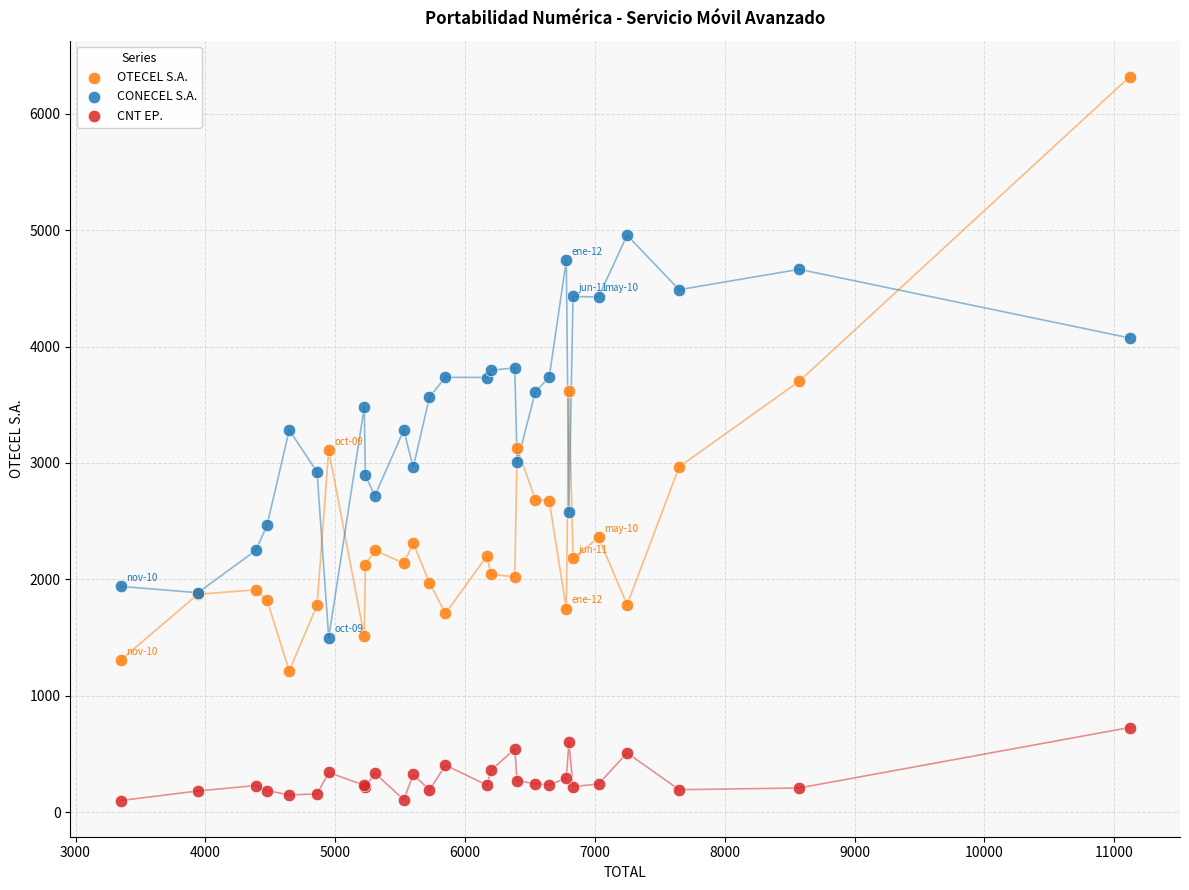

Which series contains the highest Y value?

OTECEL S.A.